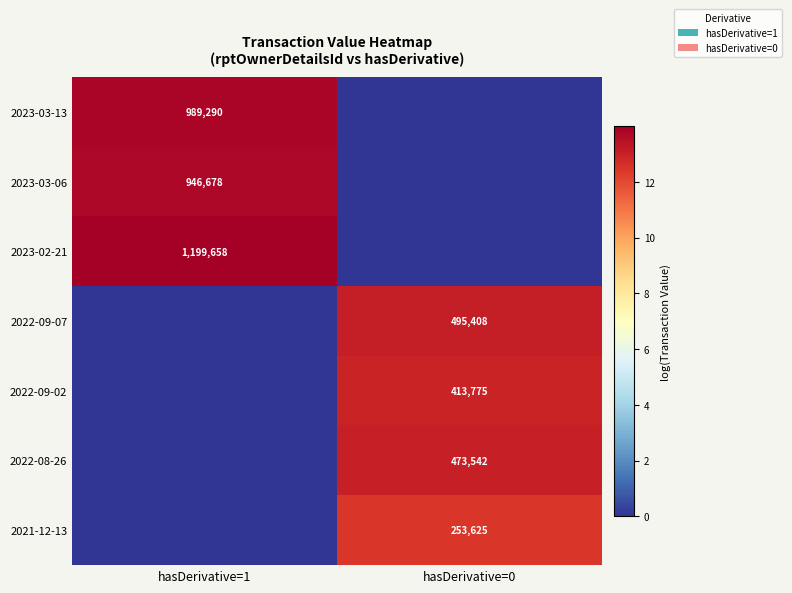

What is the greatest value displayed?

14.0